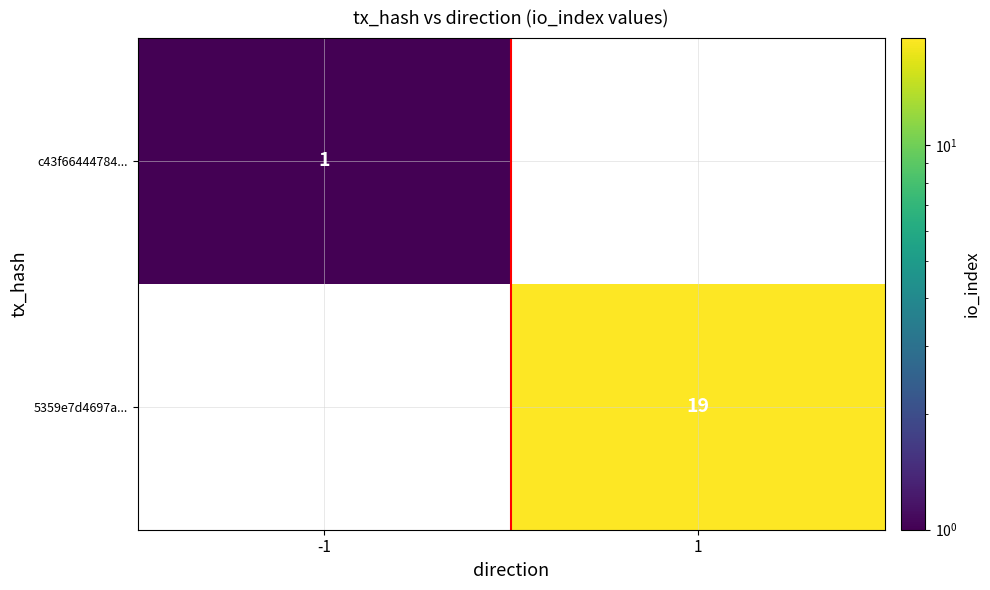

At how many categories does at least one series exceed 4?

1